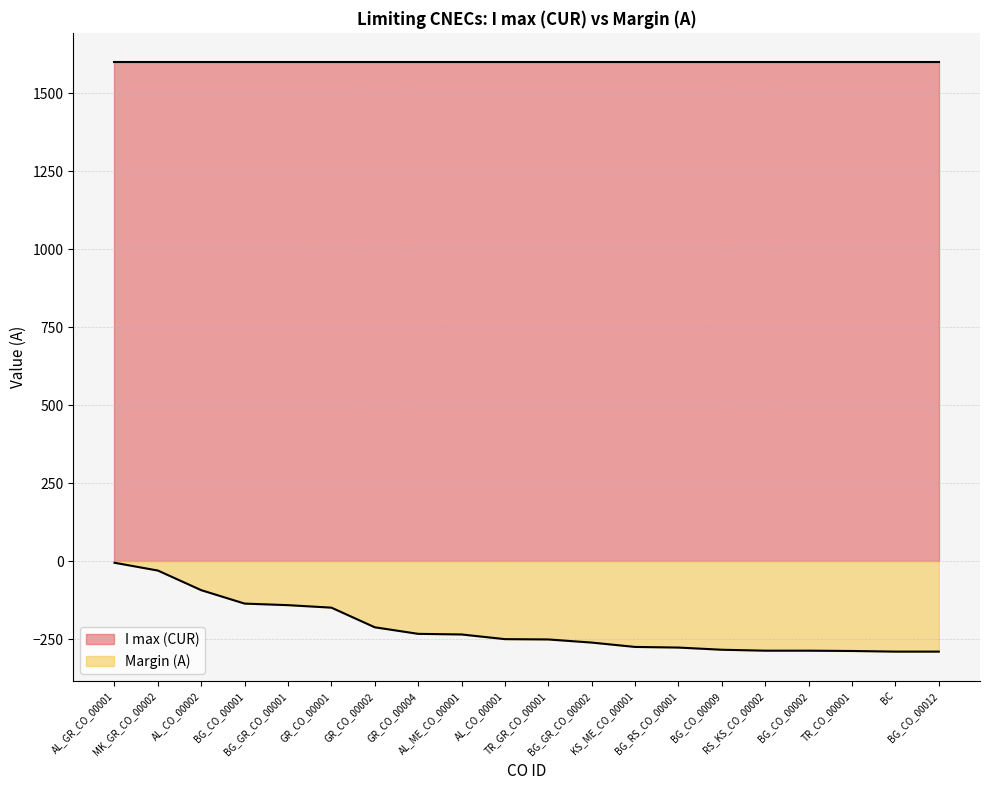

What is the average value?

-214